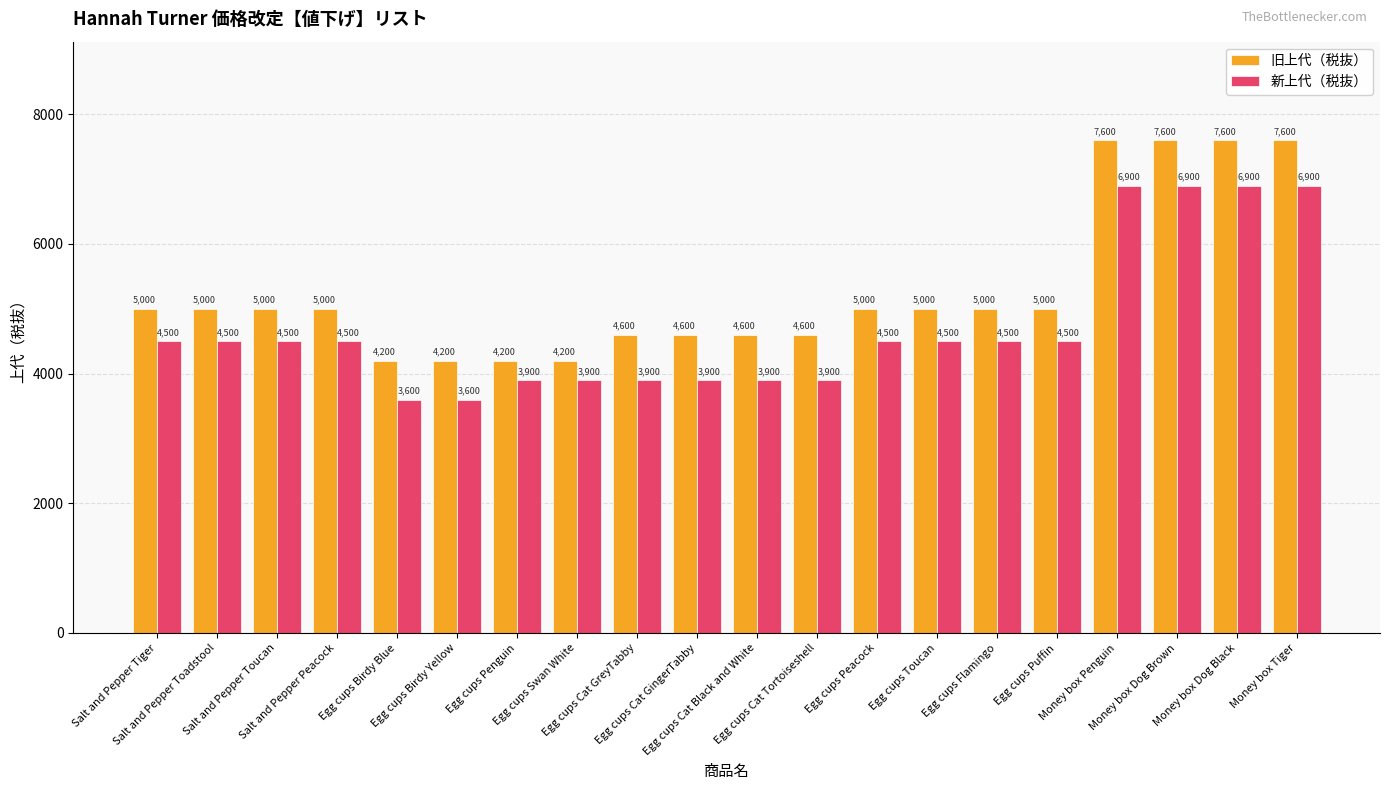

What is the label of the 9th bar from the right?

Egg cups Cat Tortoiseshell